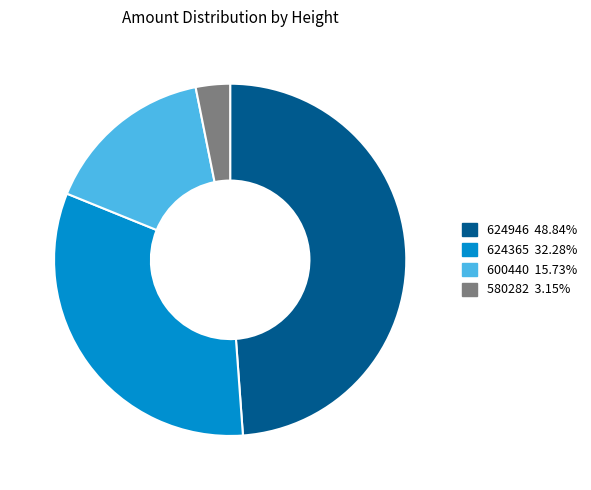

Do 624365 32.28% and 580282 3.15% together represent more than half of the pie?

No